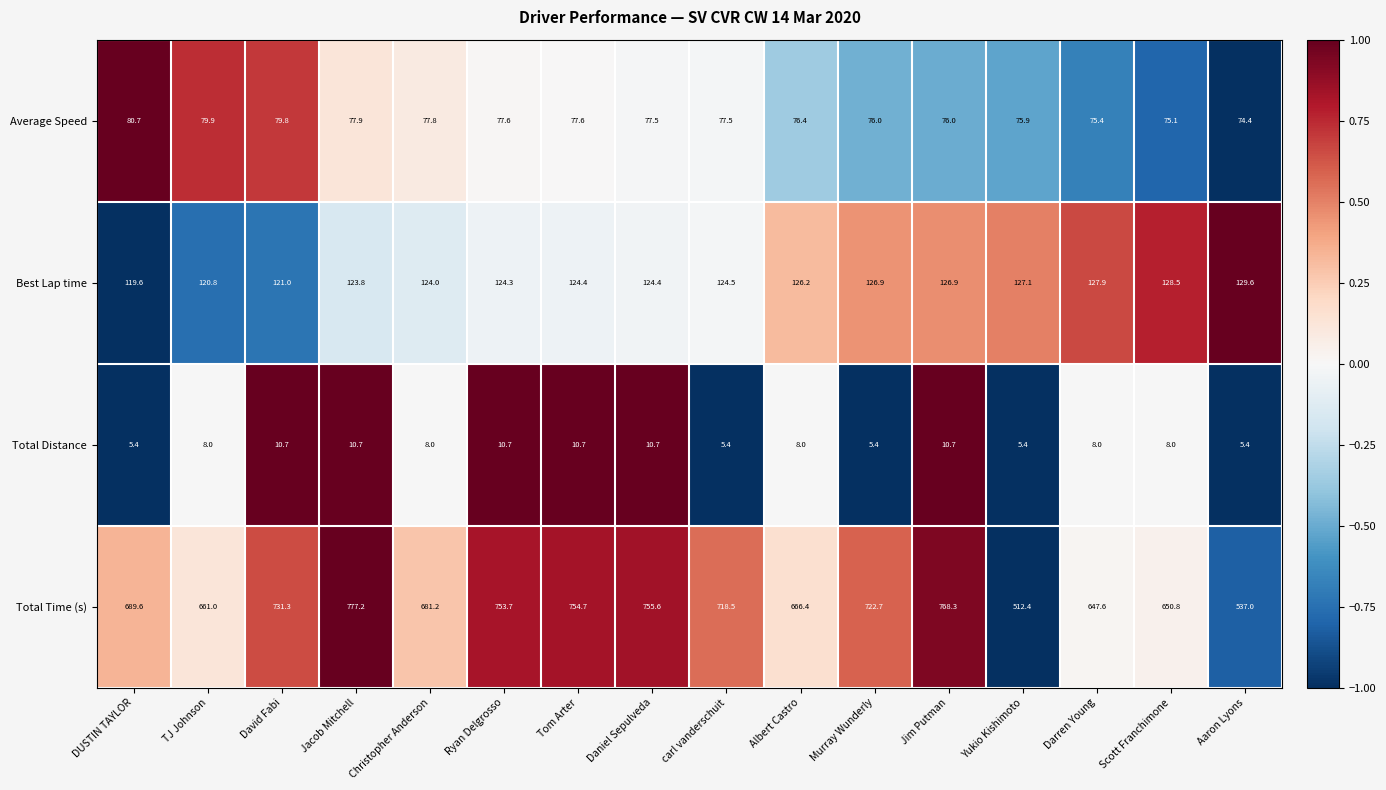

Between carl vanderschuit and Murray Wunderly, which series saw the biggest shift?

Total Time (s)